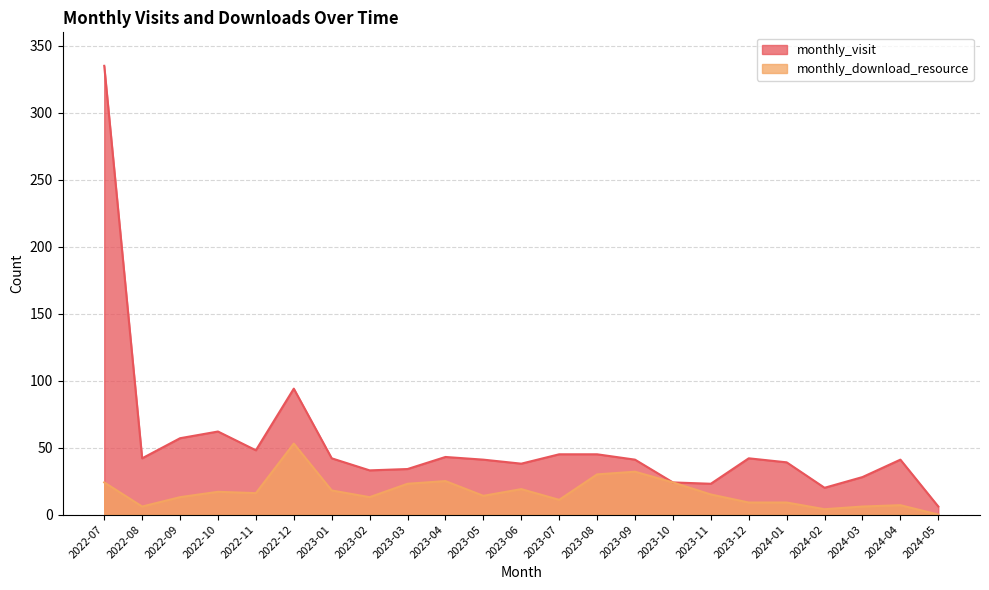

List the labels in order of monthly_download_resource value, smallest first.

2024-05, 2024-02, 2022-08, 2024-03, 2024-04, 2023-12, 2024-01, 2023-07, 2022-09, 2023-02, 2023-05, 2023-11, 2022-11, 2022-10, 2023-01, 2023-06, 2023-03, 2022-07, 2023-10, 2023-04, 2023-08, 2023-09, 2022-12